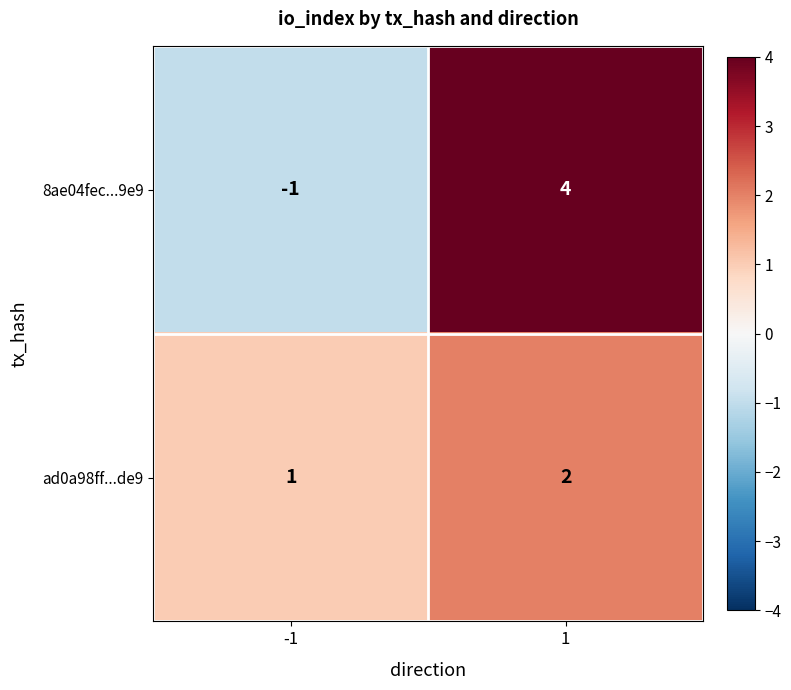

What value does the 8ae04fec...9e9 series have at 1?

4